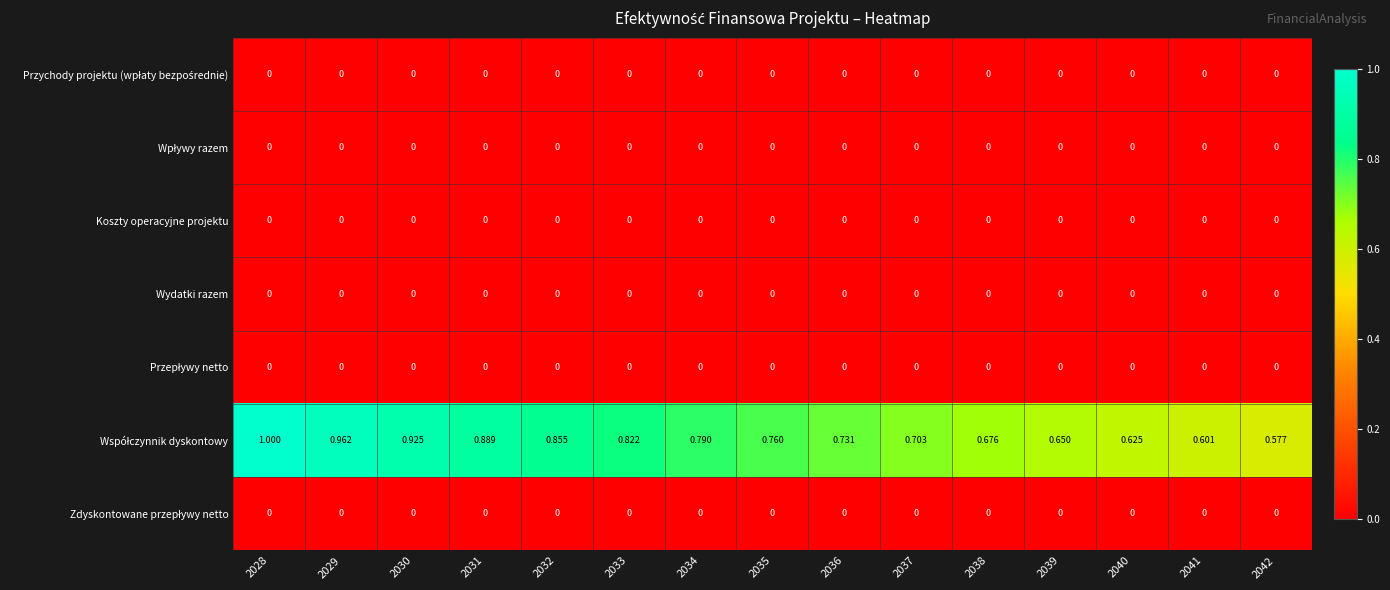

Count the number of data series in this chart.

7